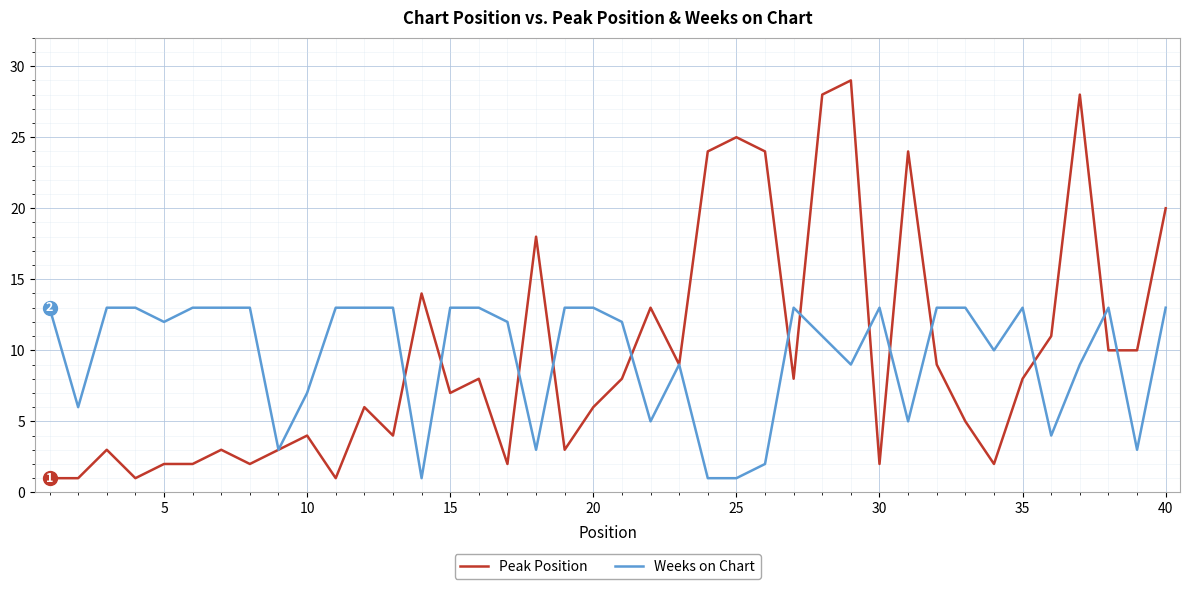

What is the difference between the maximum and minimum values in the Weeks on Chart series?

12